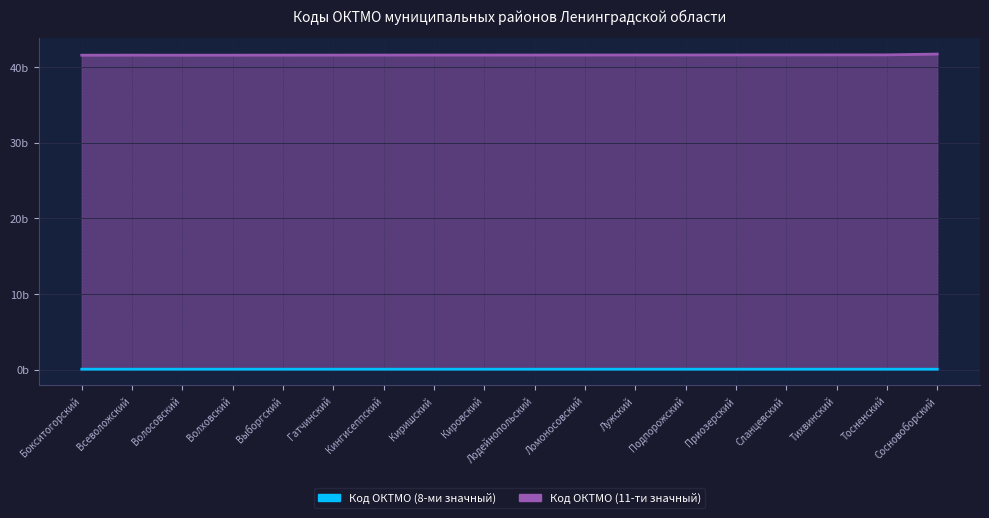

How many Код ОКТМО (11-ти значный) values are between 0 and 1?

18